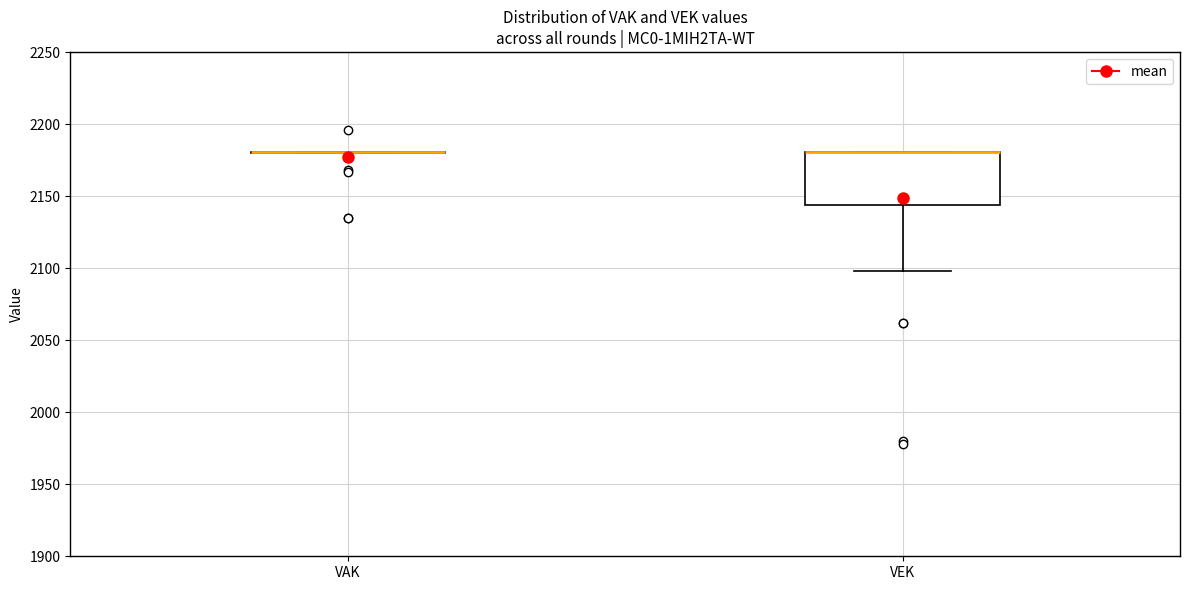

Reading left to right, transcribe this box plot: for each box, give where its median line is, the range the box spans, and where its two whiskers end, as read against the y-axis. The values are not printed on the chart, so give them approximately, as read against the axis.

VAK: box collapsed to a line at 2180, whiskers 2180 to 2180
VEK: median 2180 (drawn on the box's upper edge), box 2145 to 2180, whiskers 2100 to 2180